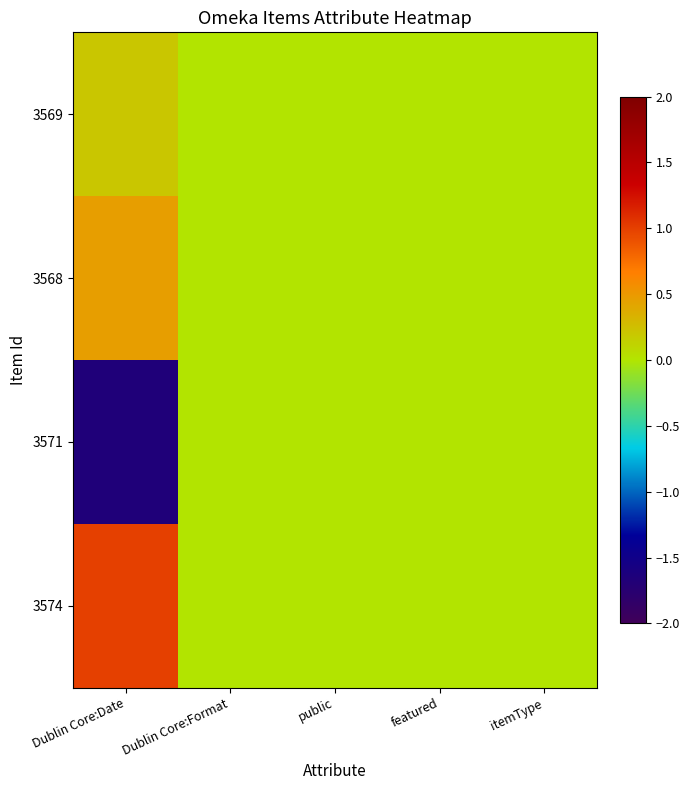

Which series has the largest range (max minus min)?

3571